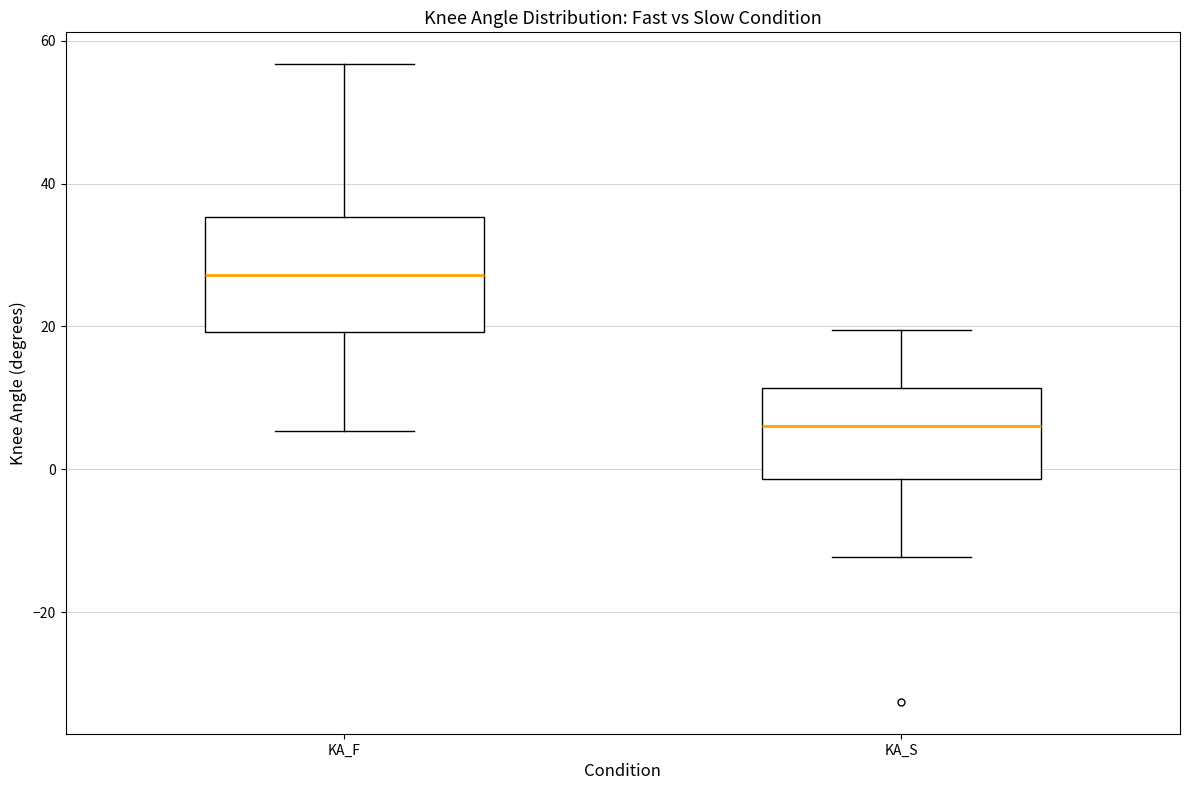

Which box is the tallest, from its lower edge to its upper edge?

KA_F